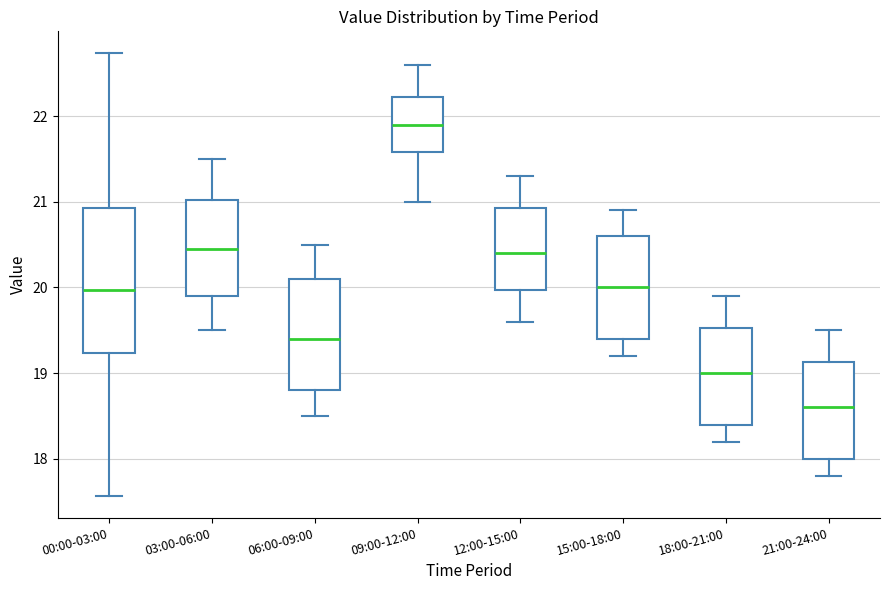

Where does the median line of the box for 12:00-15:00 sit on the y-axis? The values are not printed on the chart, so give them approximately, as read against the axis.

20.4